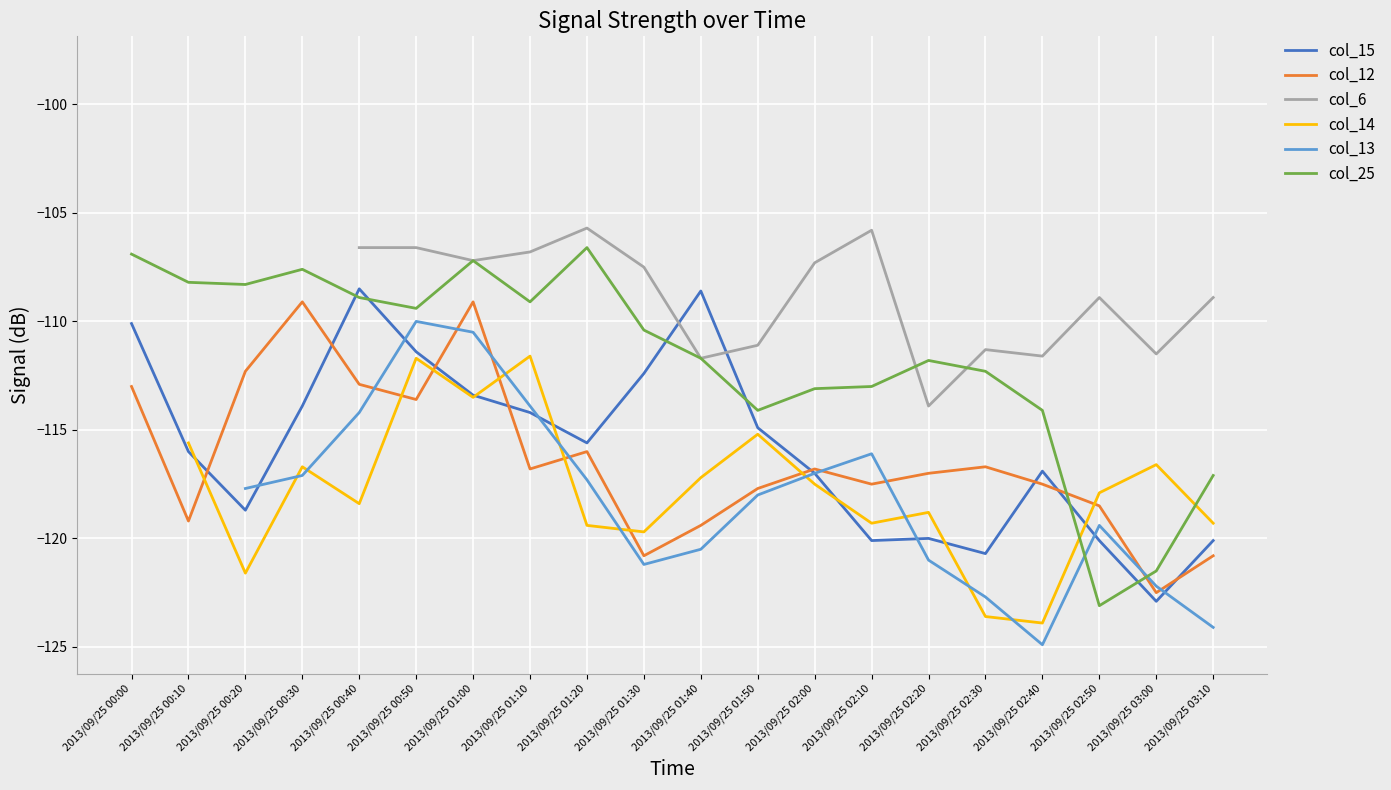

At which category does col_12 reach its first local peak?

2013/09/25 00:30